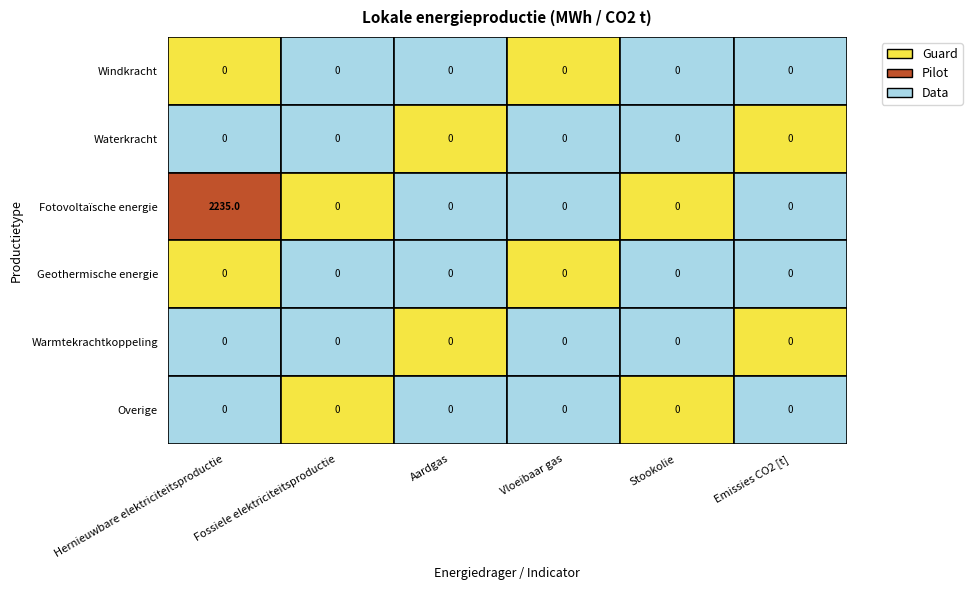

The Fotovoltaïsche energie series shows 3699.6 at 0. True or false?

False